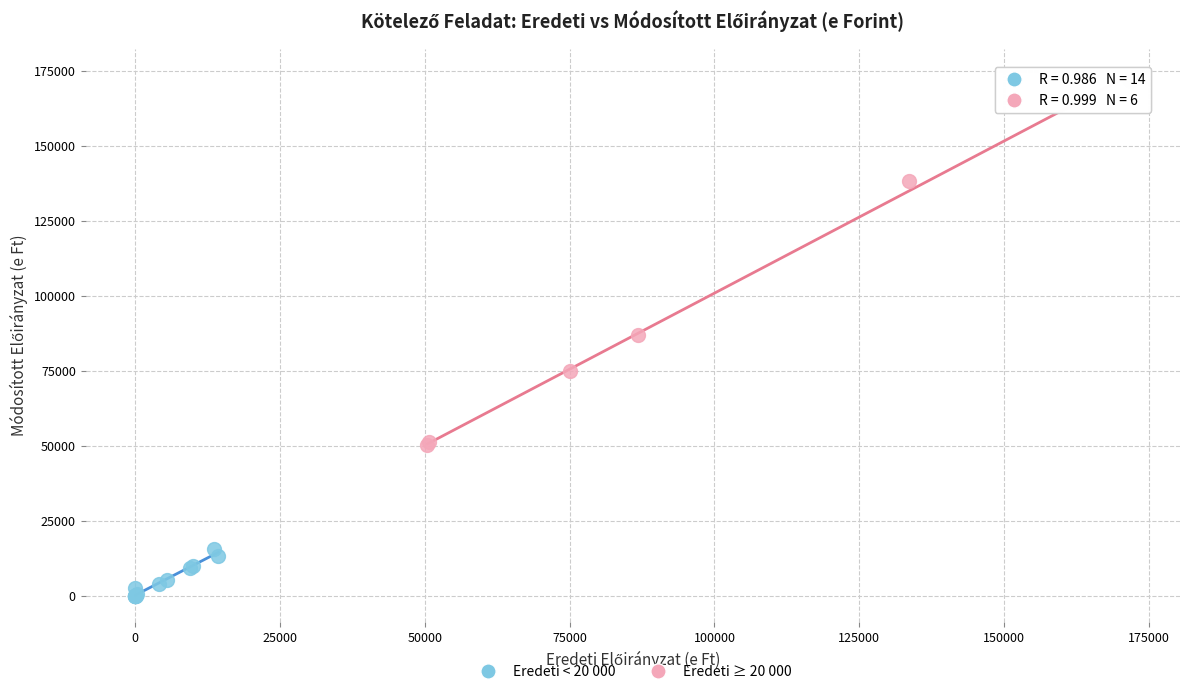

Which series contains the highest Y value?

Eredeti ≥ 20 000